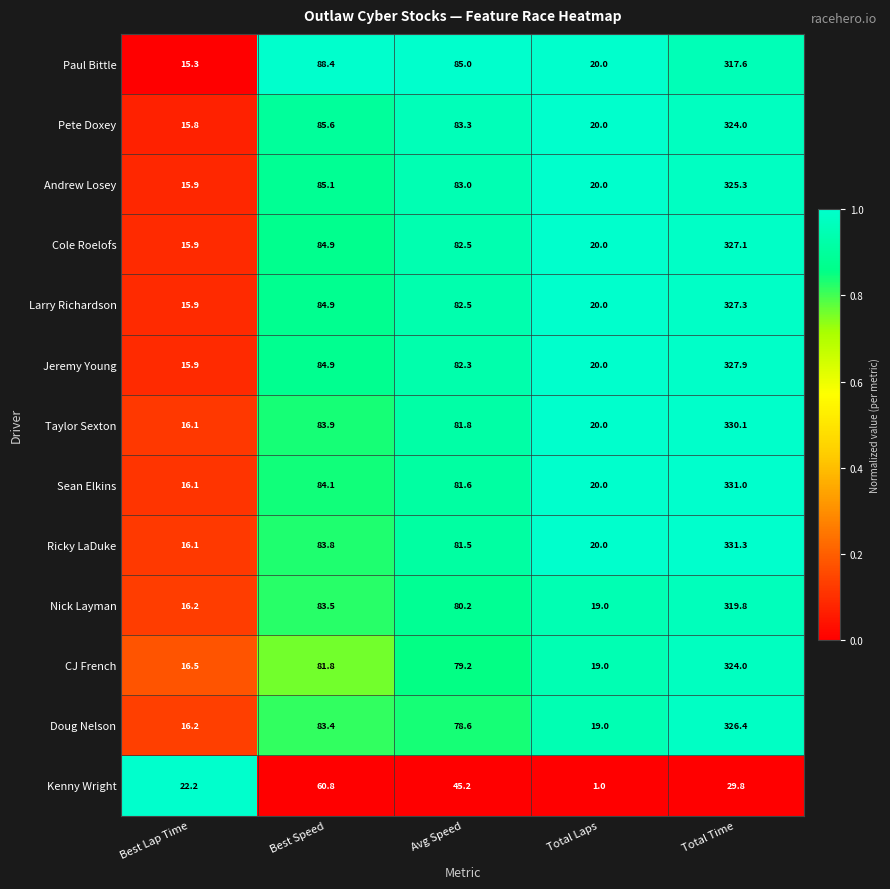

How many series are shown in this chart?

13